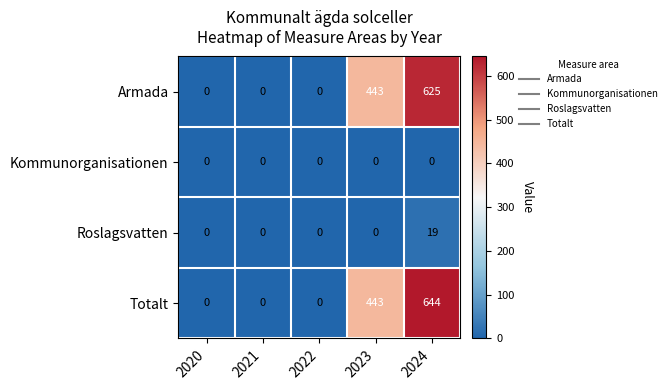

What is the spread (max minus min) of values at 2023?

443